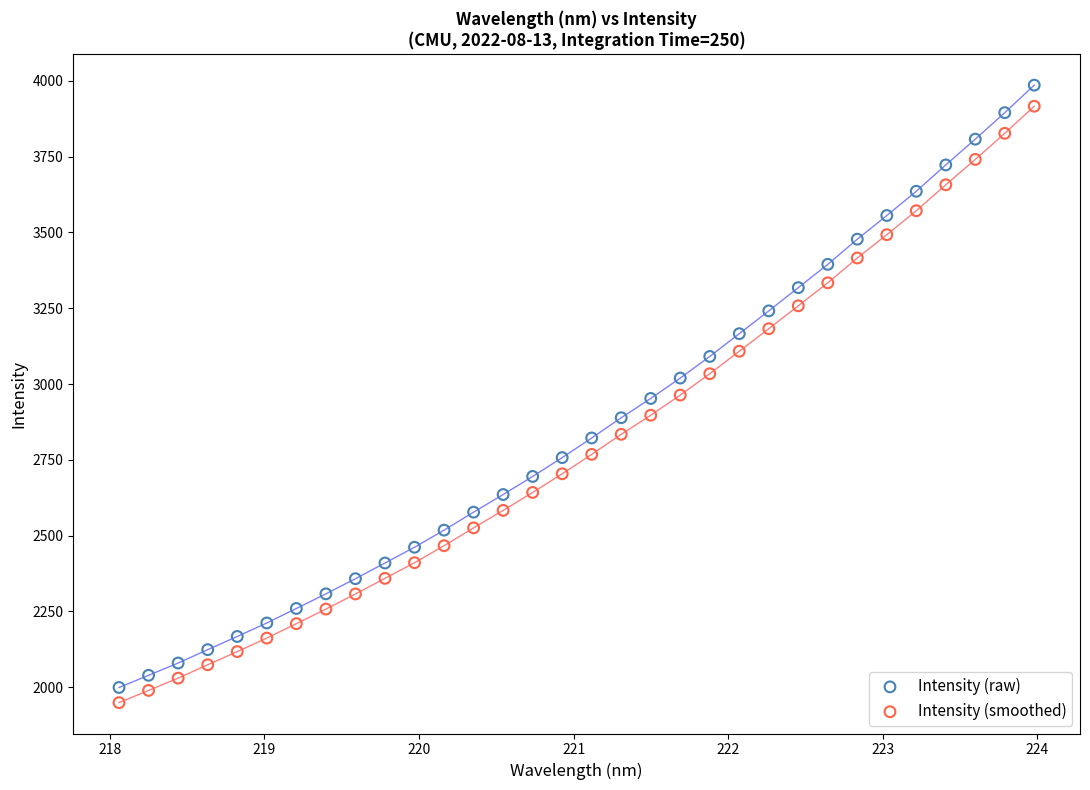

What is the X range (max minus min) for the scatter plot?

5.9